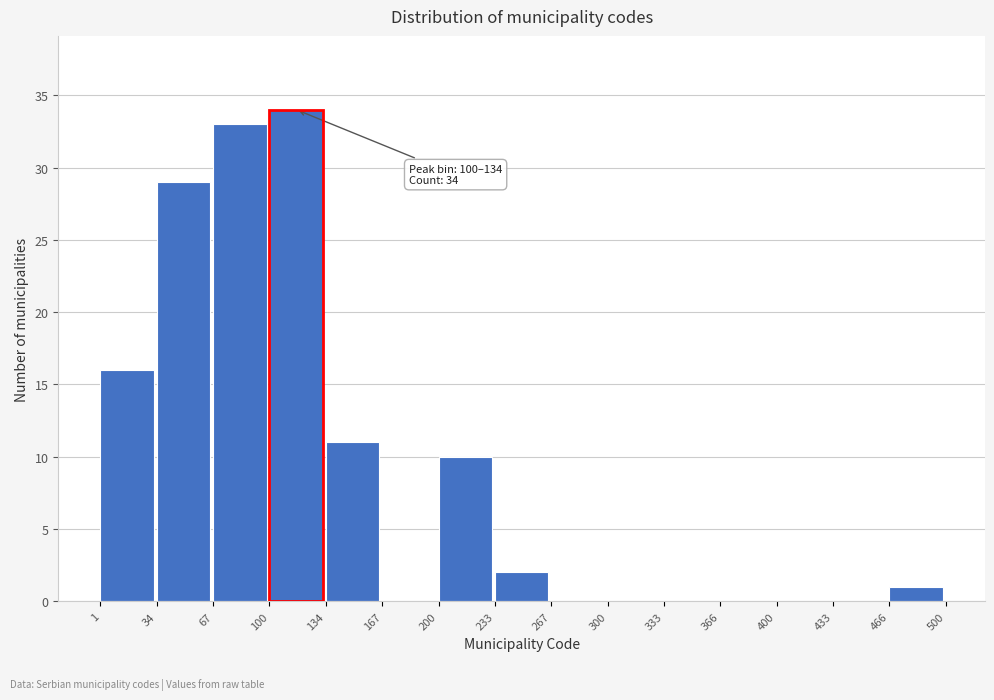

Over which range of the x-axis is the bar tallest?

100 to 134